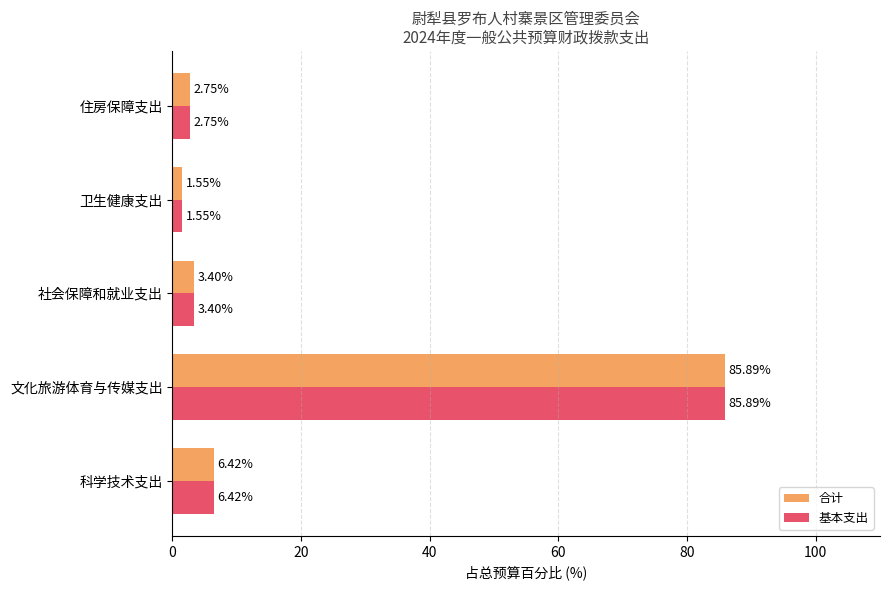

What is the total value across all series at 卫生健康支出?

3.1